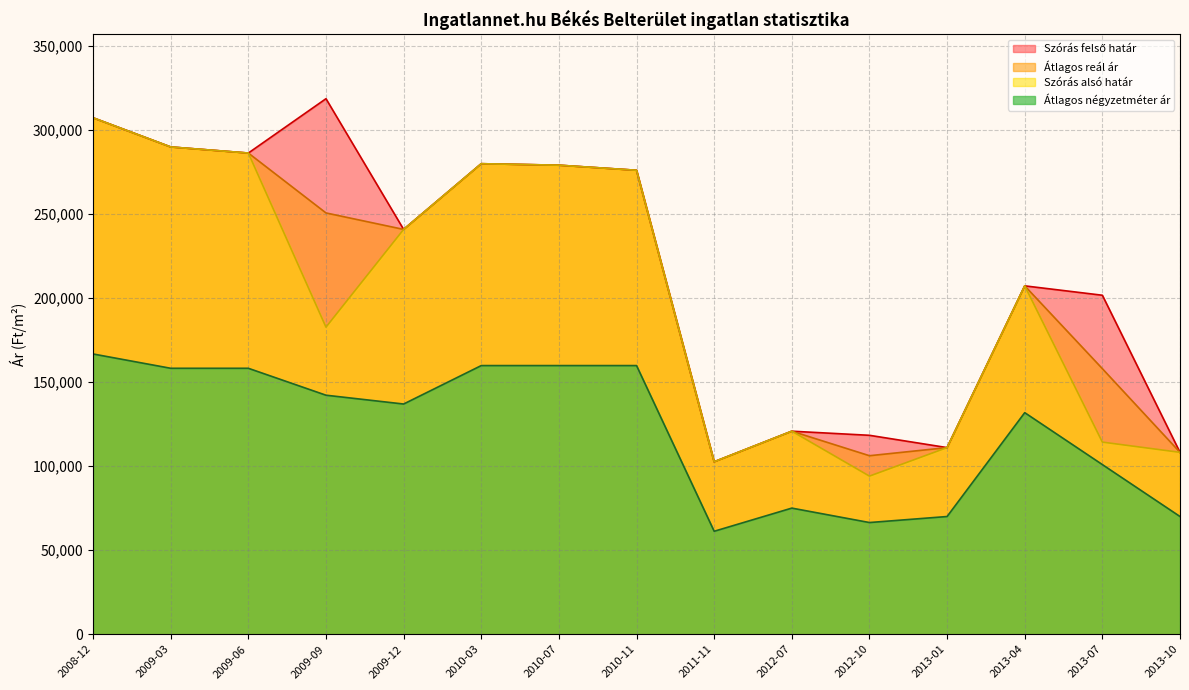

At 2013-10, list the series in order from smallest to largest.

Átlagos négyzetméter ár, Szórás alsó határ, Szórás felső határ, Átlagos reál ár